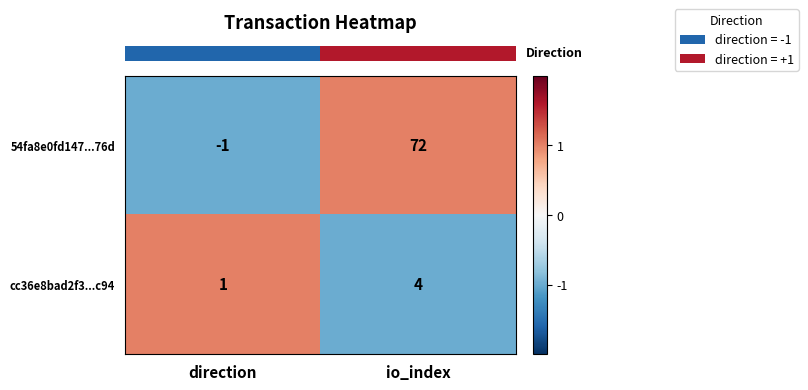

What is the smallest value displayed?

-1